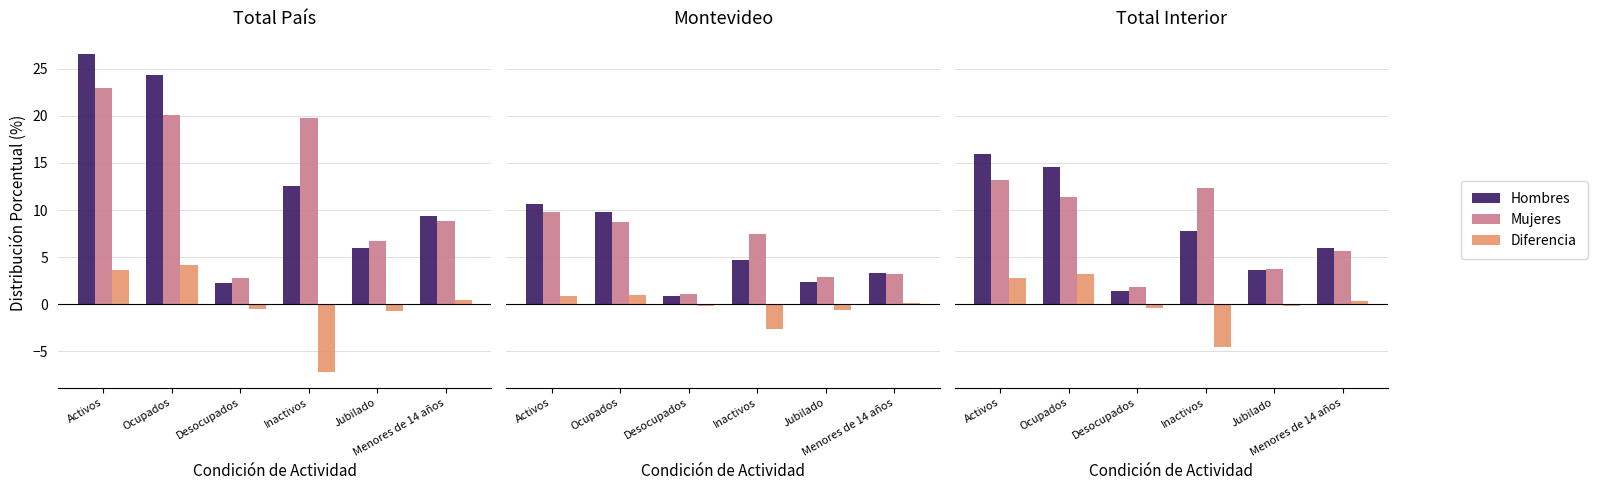

Between Activos and Menores de 14 años, which series saw the biggest shift?

Hombres